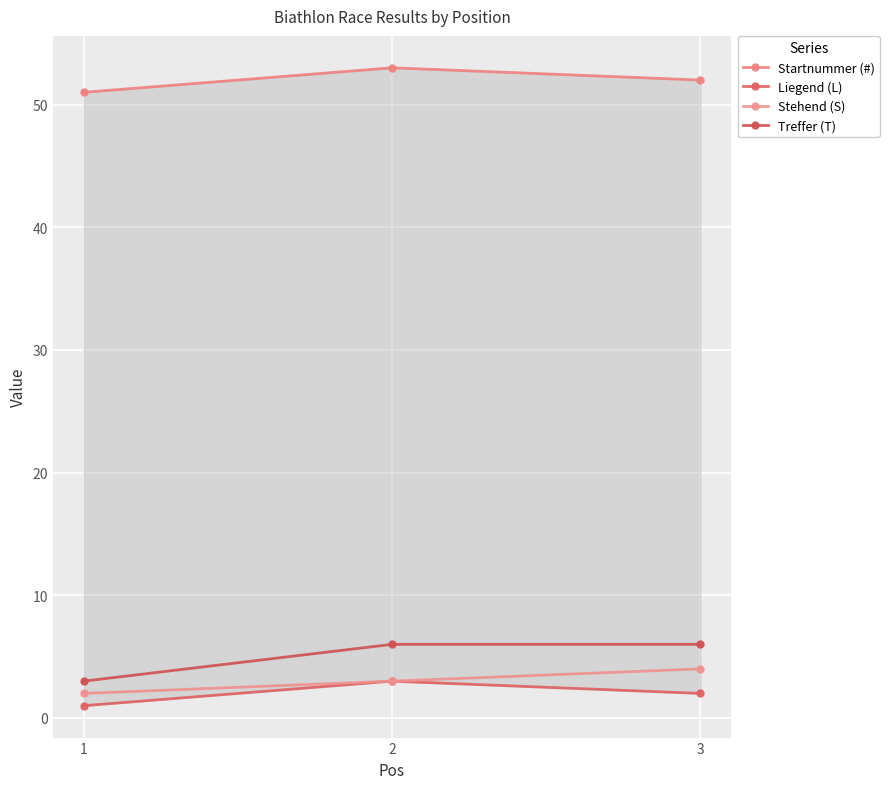

Which label corresponds to the largest value in the chart?

2